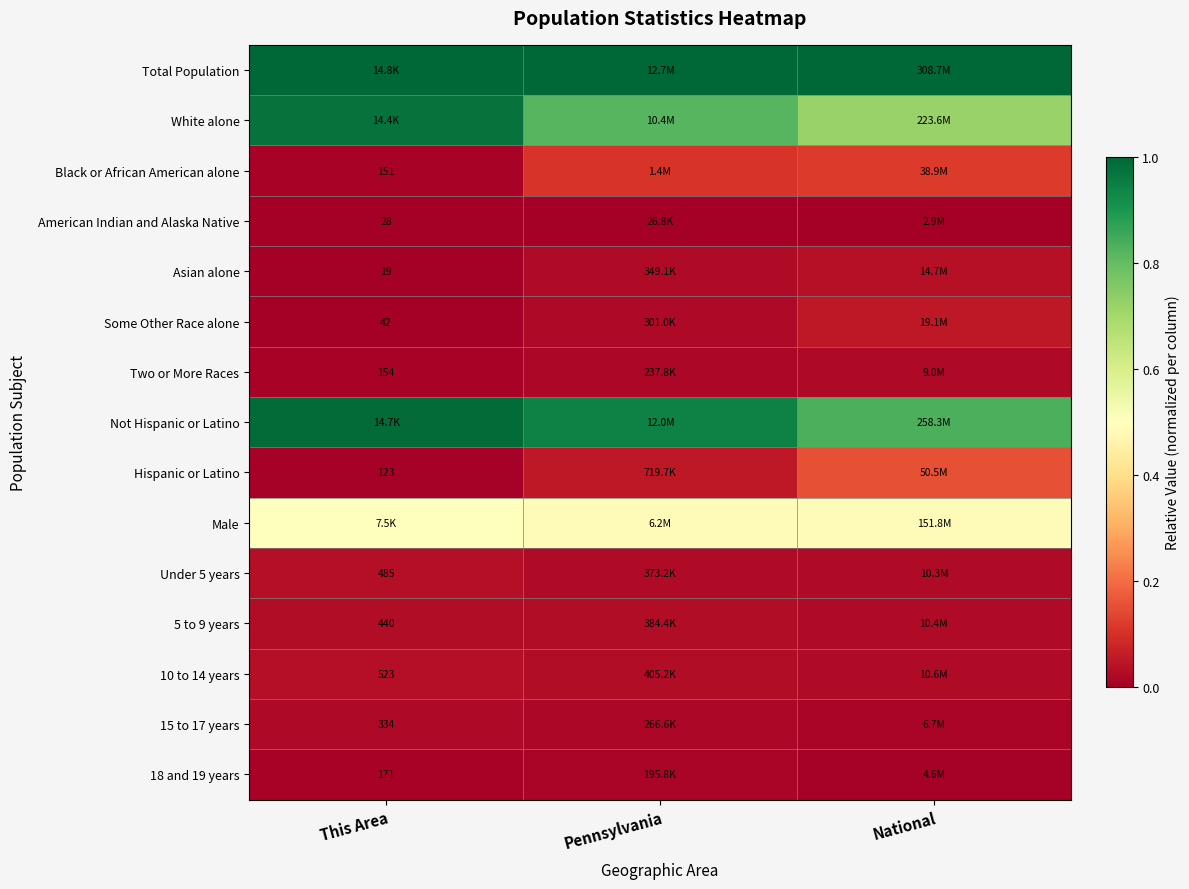

At National, list the series in order from smallest to largest.

American Indian and Alaska Native, 18 and 19 years, 15 to 17 years, Two or More Races, Under 5 years, 5 to 9 years, 10 to 14 years, Asian alone, Some Other Race alone, Black or African American alone, Hispanic or Latino, Male, White alone, Not Hispanic or Latino, Total Population